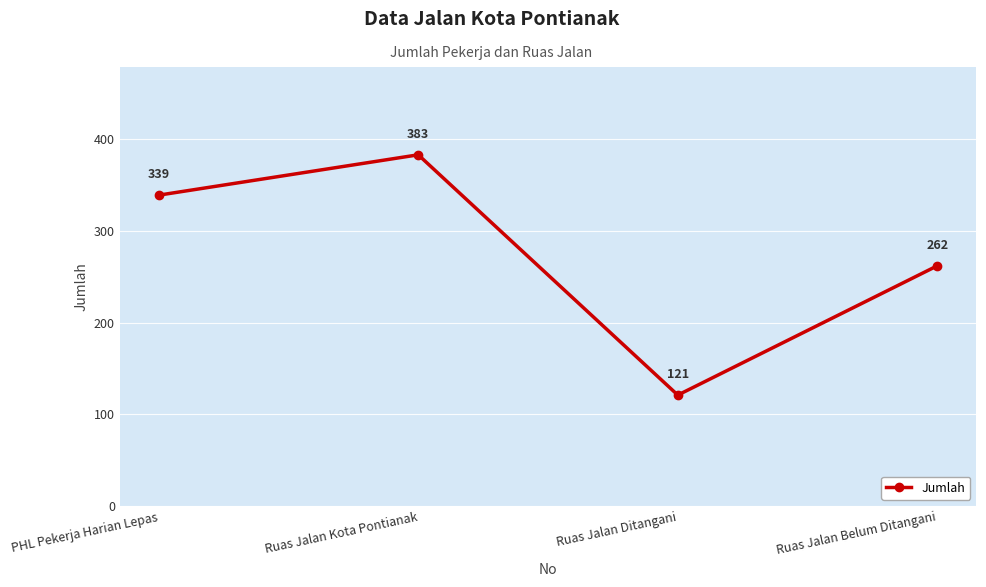

At which category does the chart reach its peak across all series?

Ruas Jalan Kota Pontianak